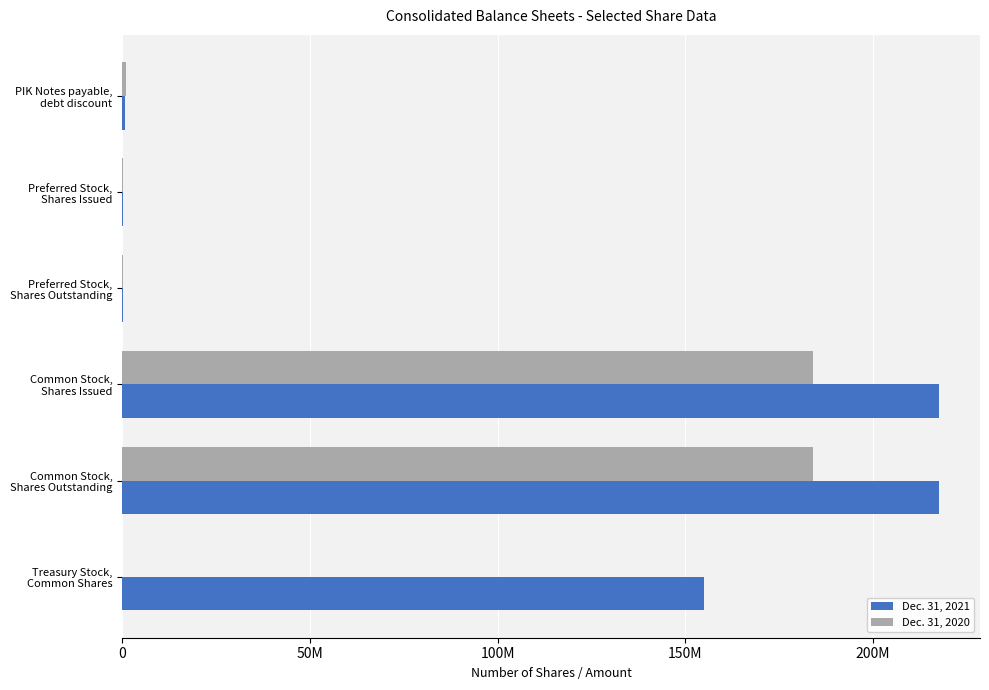

Which series has the largest range (max minus min)?

Dec. 31, 2021